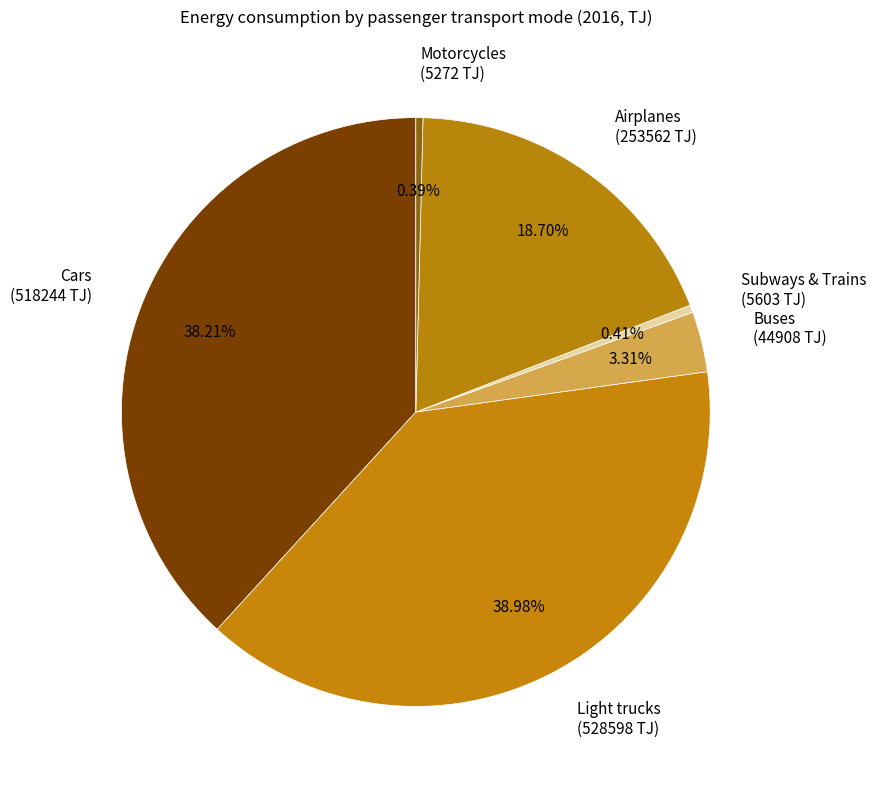

To the nearest percent, what is the difference between the largest and smallest slice percentages?

39%